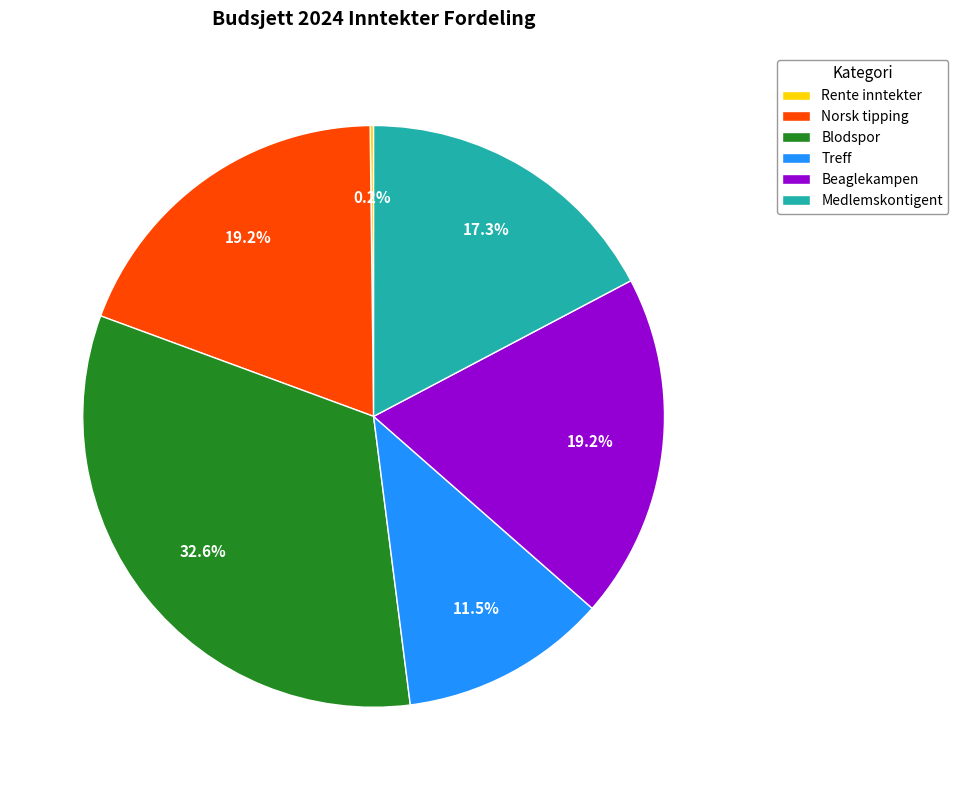

Is there a majority slice in this chart?

No